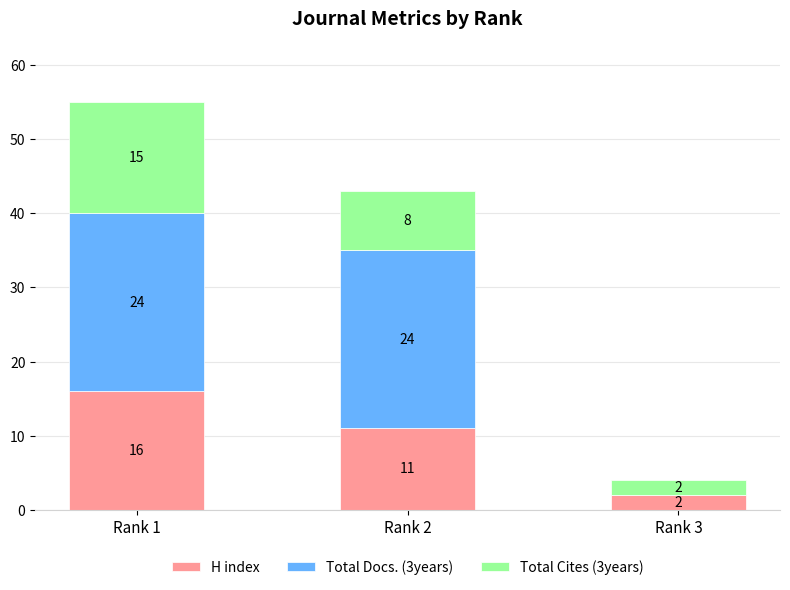

How many H index values are between 2 and 16?

3